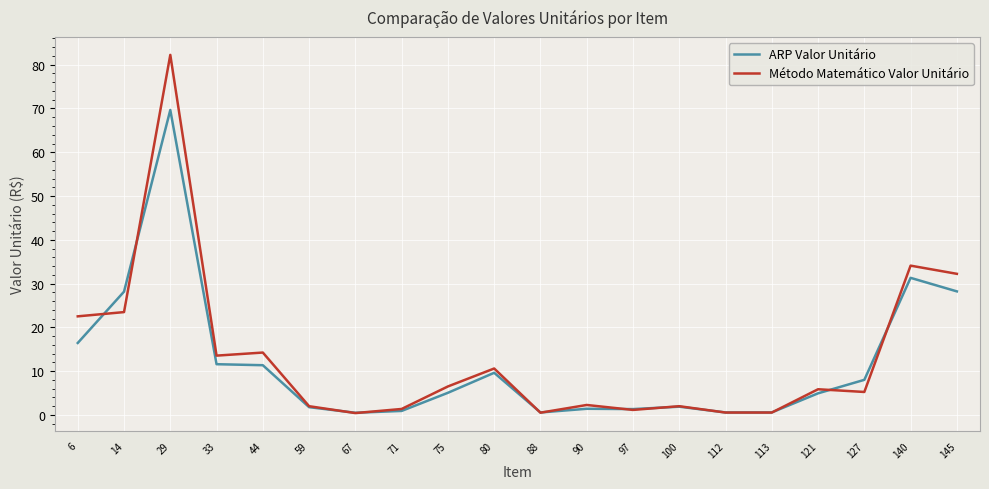

Rank the series by their maximum value, from lowest to highest.

ARP Valor Unitário, Método Matemático Valor Unitário